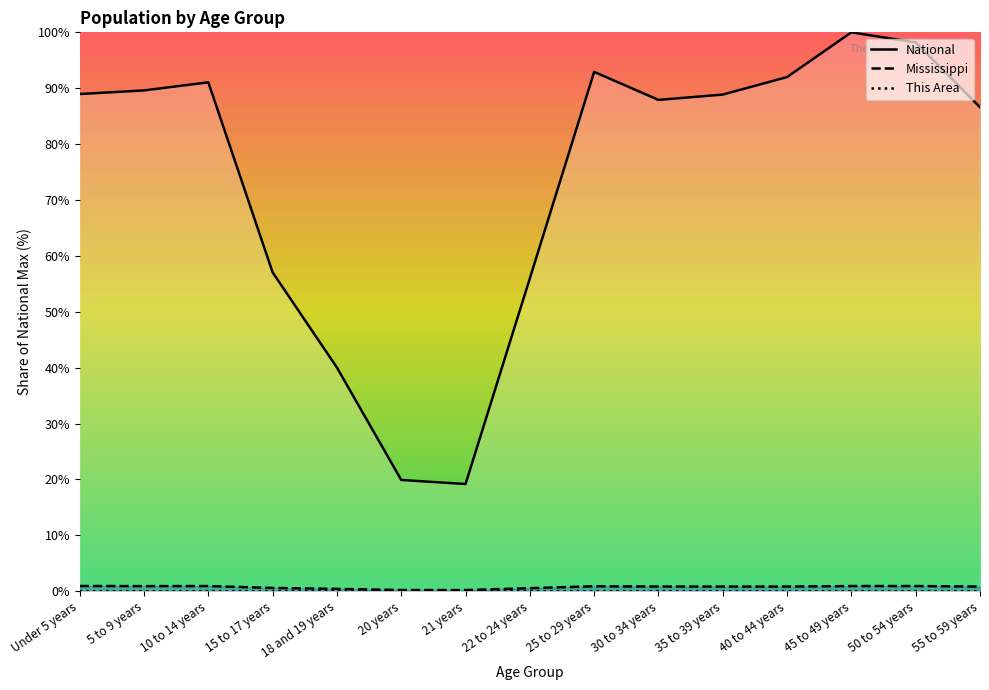

How many interior local peaks does the National series have?

3